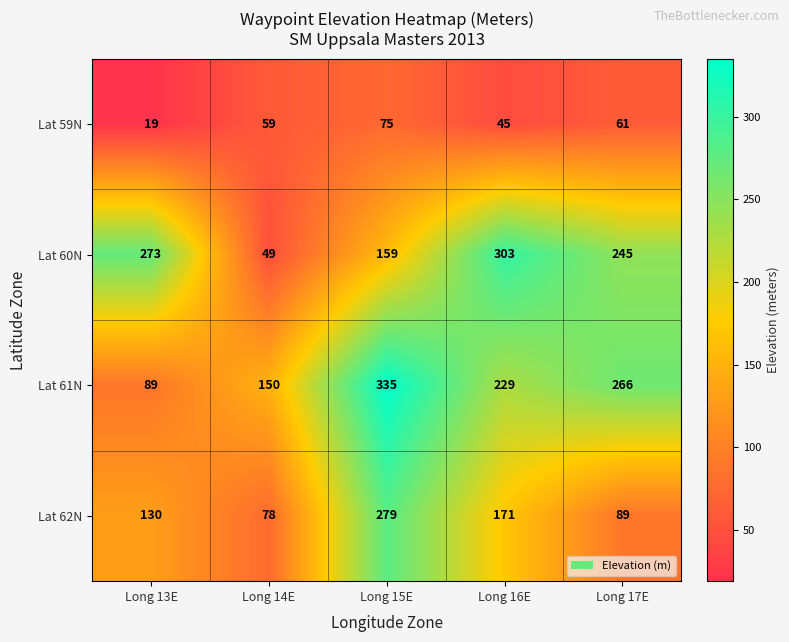

Read the Lat 59N value at Long 17E, to the nearest 5.

60